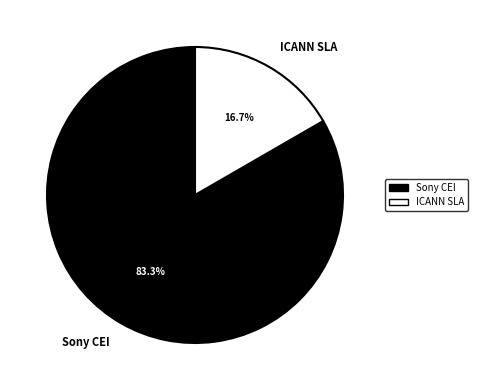

Which slice is the smallest?

ICANN SLA